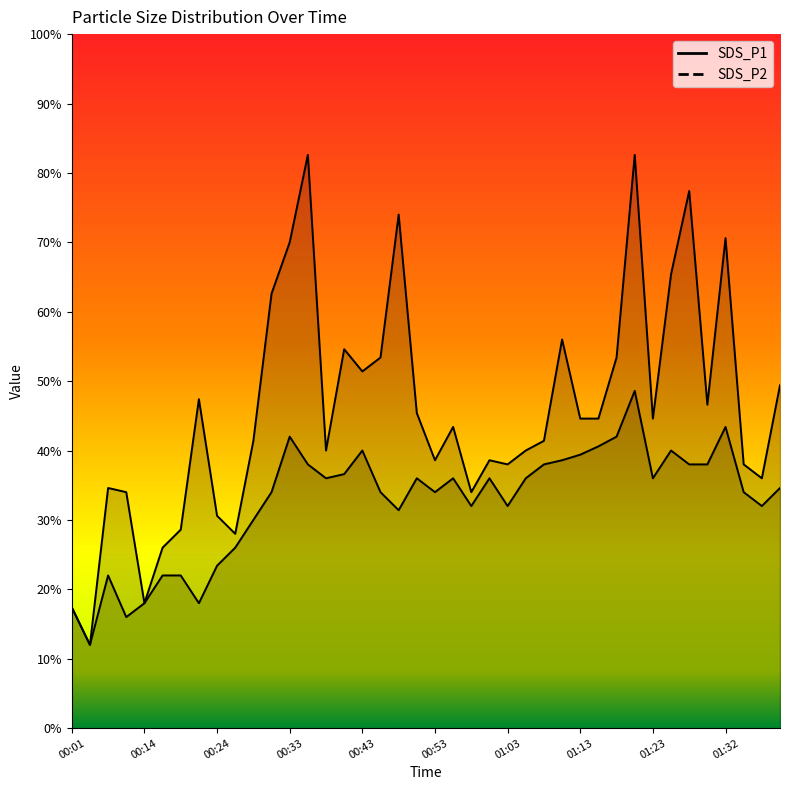

What is the sum of the SDS_P2 values at 00:16 and 01:25?

3.1